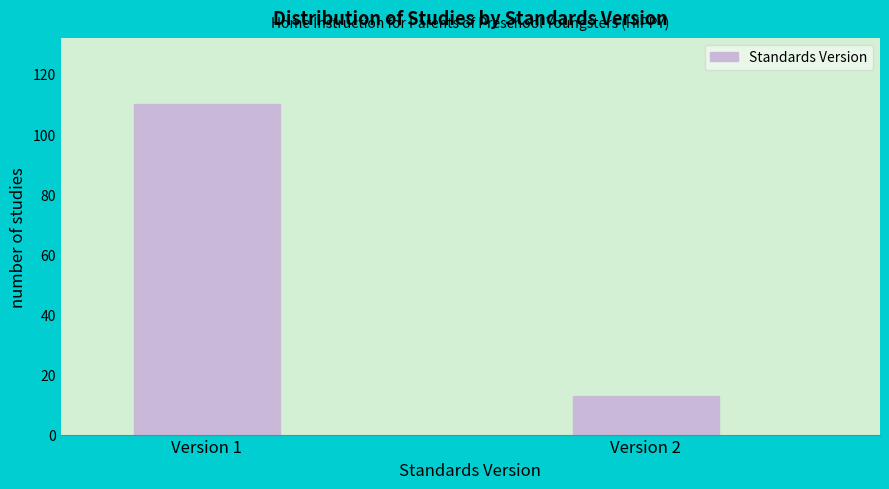

Reading right to left, transcribe all the data shown in this chart.

13	110